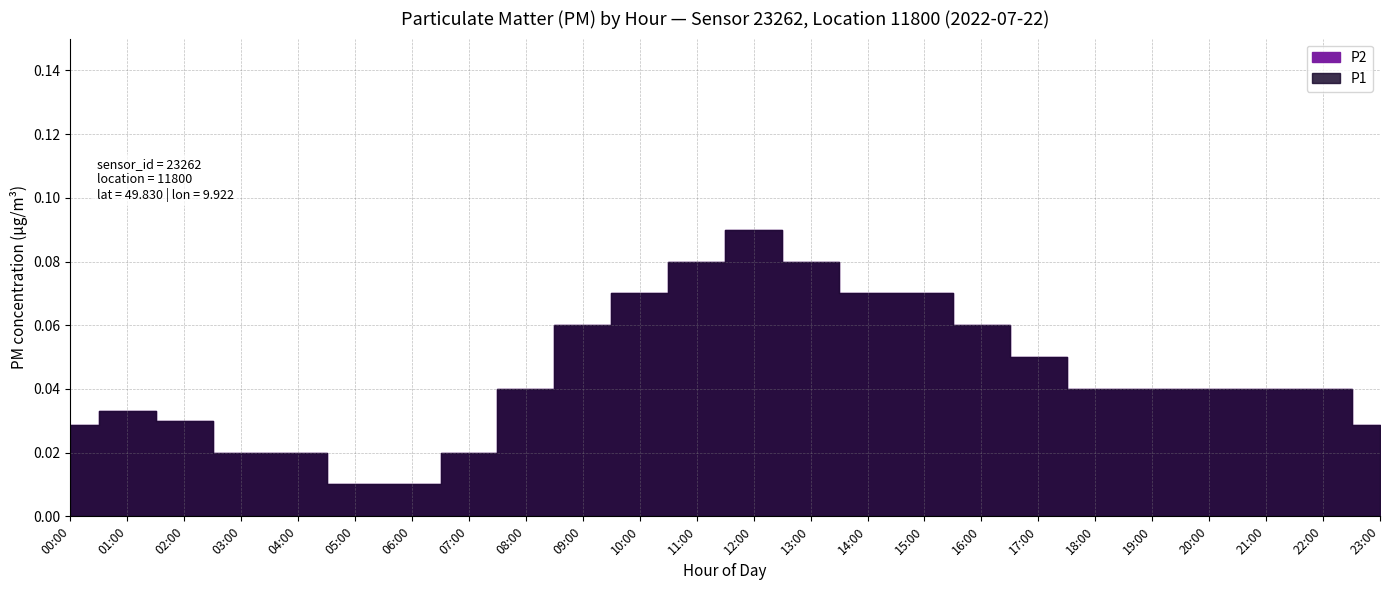

What position from the left is 10:00?

11